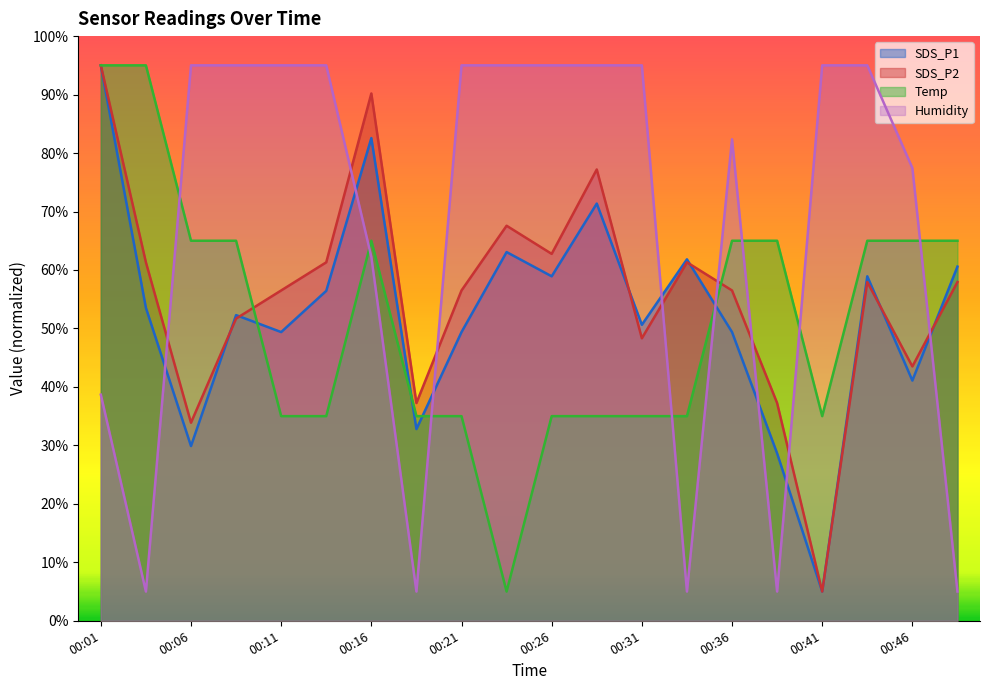

Is it true that SDS_P2 equals 61.3 at 00:13?

True